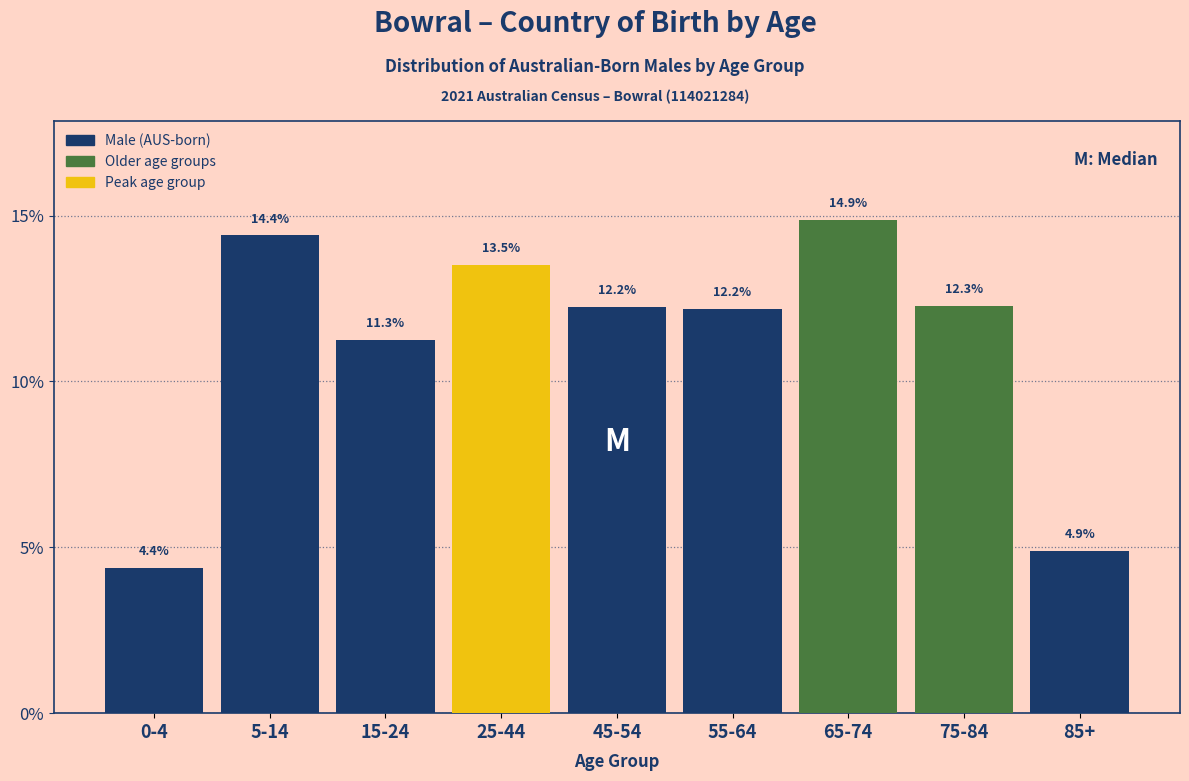

Reading left to right, list all the values displayed in this chart.

4.4	14.4	11.3	13.5	12.2	12.2	14.9	12.3	4.9